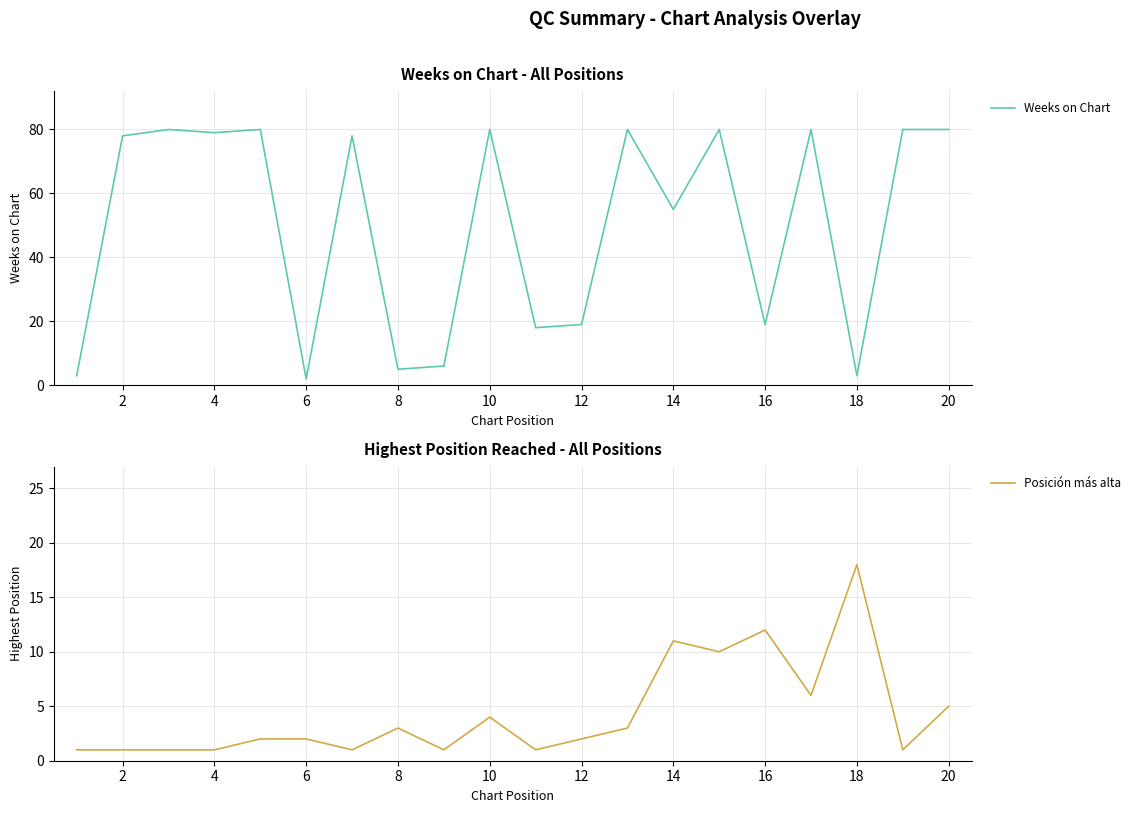

Which series has the widest spread of values?

Weeks on Chart